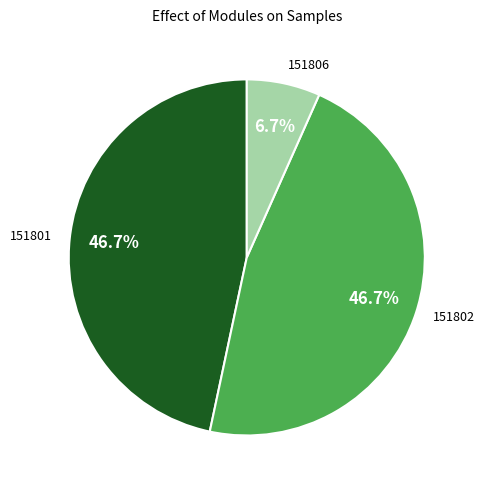

What is the ratio of the value at 151802 to the value at 151801?

1.0